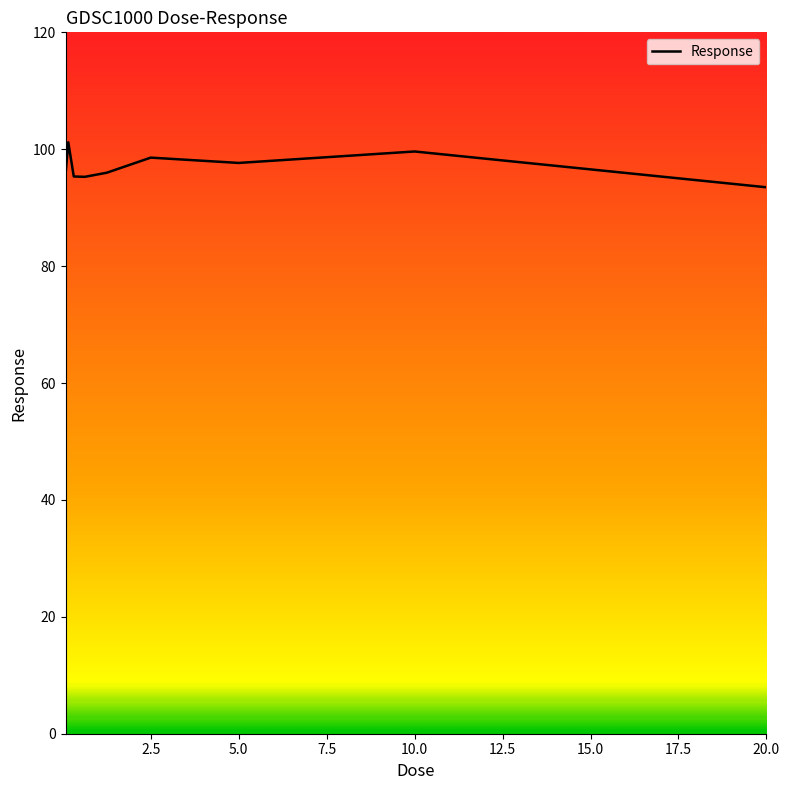

What is the difference between the maximum and minimum values?

7.7